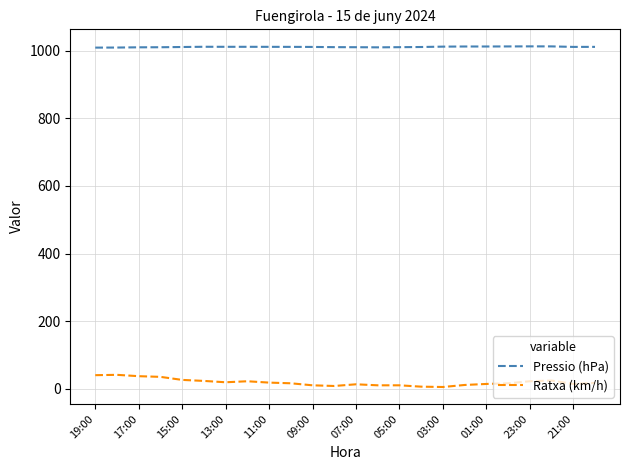

What is the highest value of the Pressio (hPa) series?

1013.3